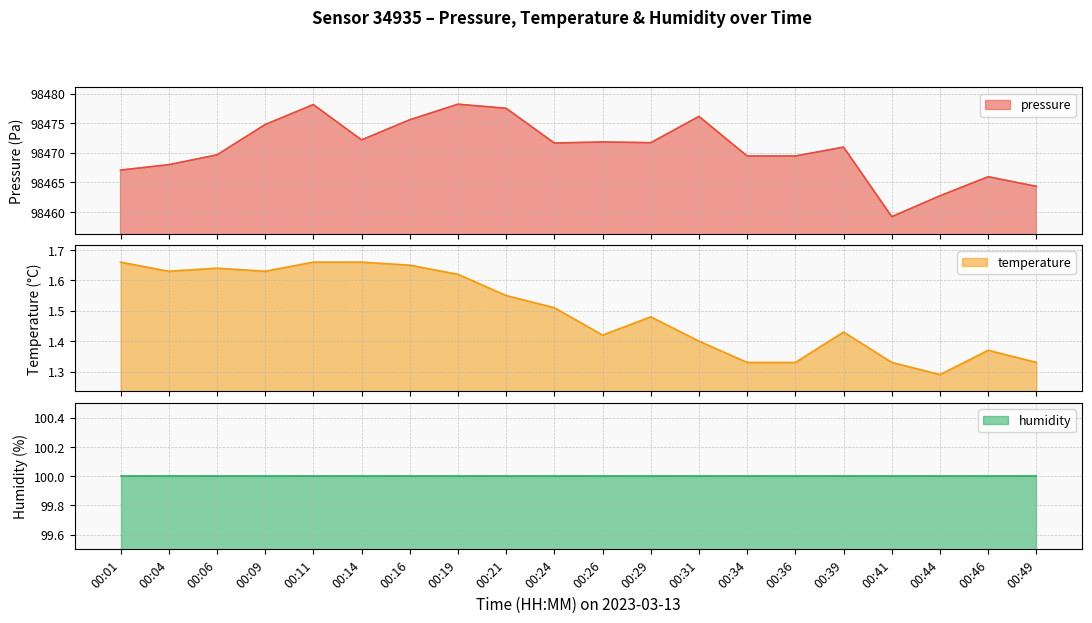

The temperature series shows 1.6 at 00:09. True or false?

True